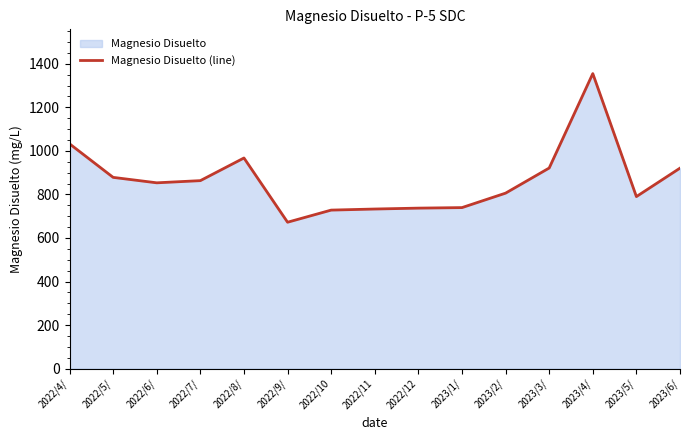

List the labels in order of value, largest first.

2023/4/, 2022/4/, 2022/8/, 2023/3/, 2023/6/, 2022/5/, 2022/7/, 2022/6/, 2023/2/, 2023/5/, 2023/1/, 2022/12, 2022/11, 2022/10, 2022/9/